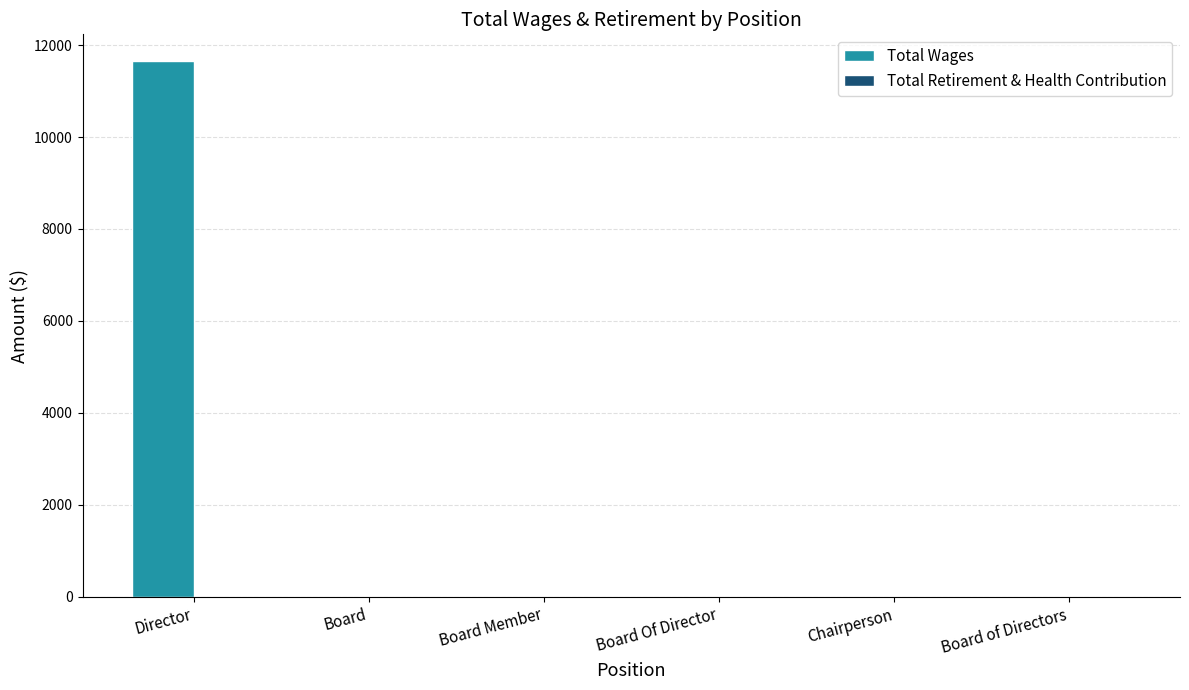

Which has a higher value, Director or Board?

Director